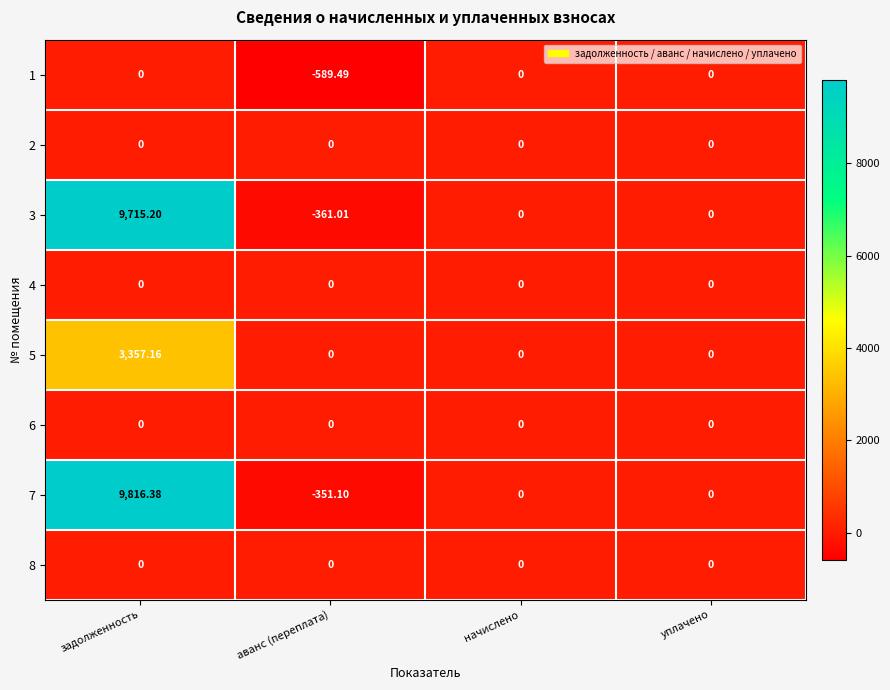

At which category is the sum across all series the highest?

задолженность